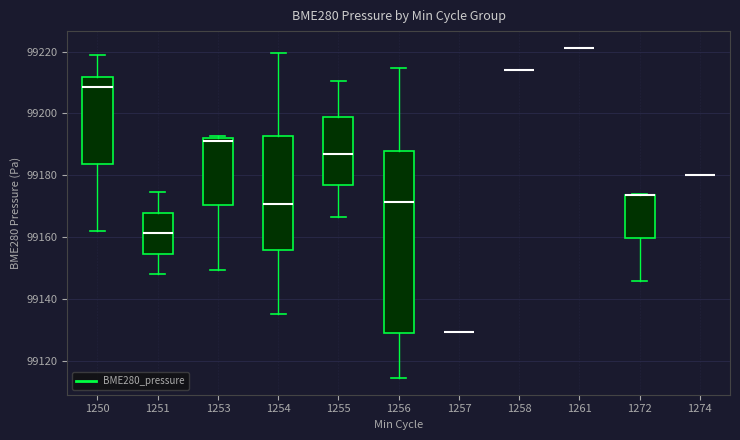

Reading left to right, transcribe this box plot: for each box, give where its median line is, the range the box spans, and where its two whiskers end, as read against the y-axis. The values are not printed on the chart, so give them approximately, as read against the axis.

1250: median 99208, box 99184 to 99212, whiskers 99162 to 99218
1251: median 99162, box 99154 to 99168, whiskers 99148 to 99174
1253: median 99192 (just below the box's upper edge), box 99170 to 99192, whiskers 99150 to 99192 (just above the box's upper edge)
1254: median 99170, box 99156 to 99192, whiskers 99136 to 99220
1255: median 99186, box 99176 to 99198, whiskers 99166 to 99210
1256: median 99172, box 99128 to 99188, whiskers 99114 to 99214
1257: box collapsed to a line at 99130, whiskers 99130 to 99130
1258: box collapsed to a line at 99214, whiskers 99214 to 99214
1261: box collapsed to a line at 99222, whiskers 99222 to 99222
1272: median 99174 (drawn on the box's upper edge), box 99160 to 99174, whiskers 99146 to 99174
1274: box collapsed to a line at 99180, whiskers 99180 to 99180